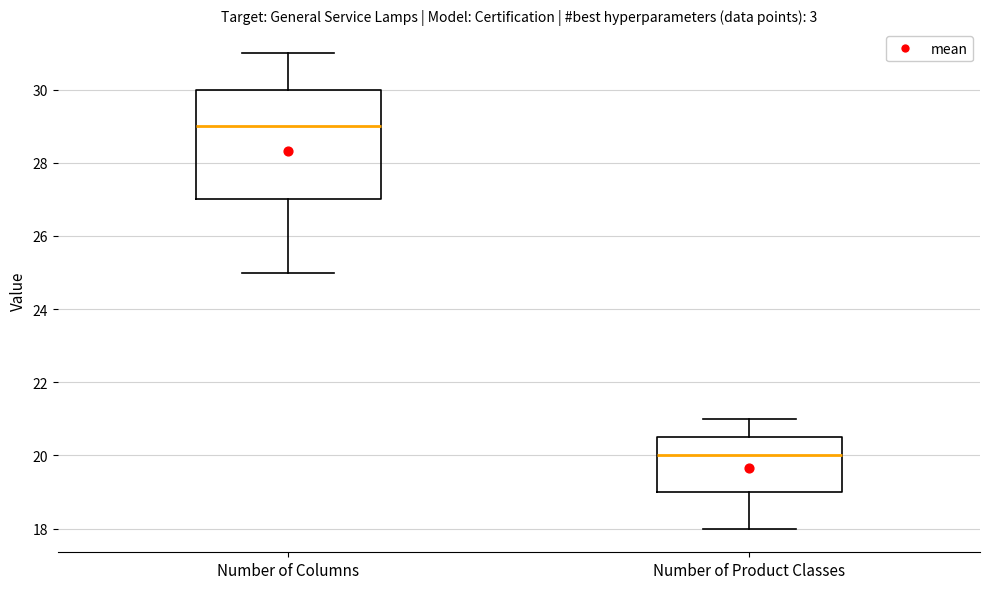

Reading left to right, read every box against the y-axis: the position of its median line, the range the box covers, and the ends of its whiskers. The values are not printed on the chart, so give them approximately, as read against the axis.

Number of Columns: median 29.0, box 27.0 to 30.0, whiskers 25.0 to 31.0
Number of Product Classes: median 20.0, box 19.0 to 20.6, whiskers 18.0 to 21.0